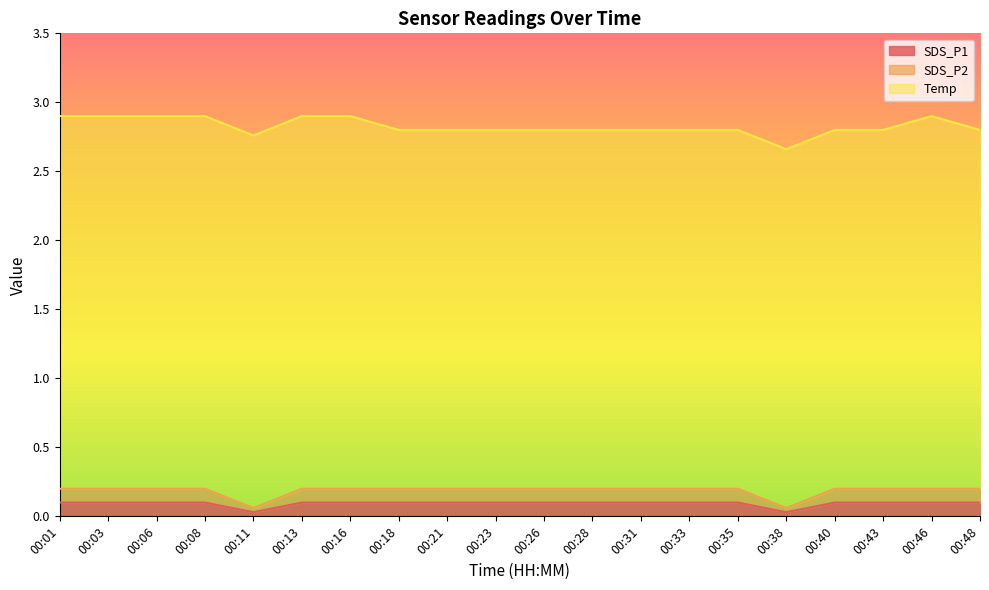

Does the chart have visible grid lines?

No